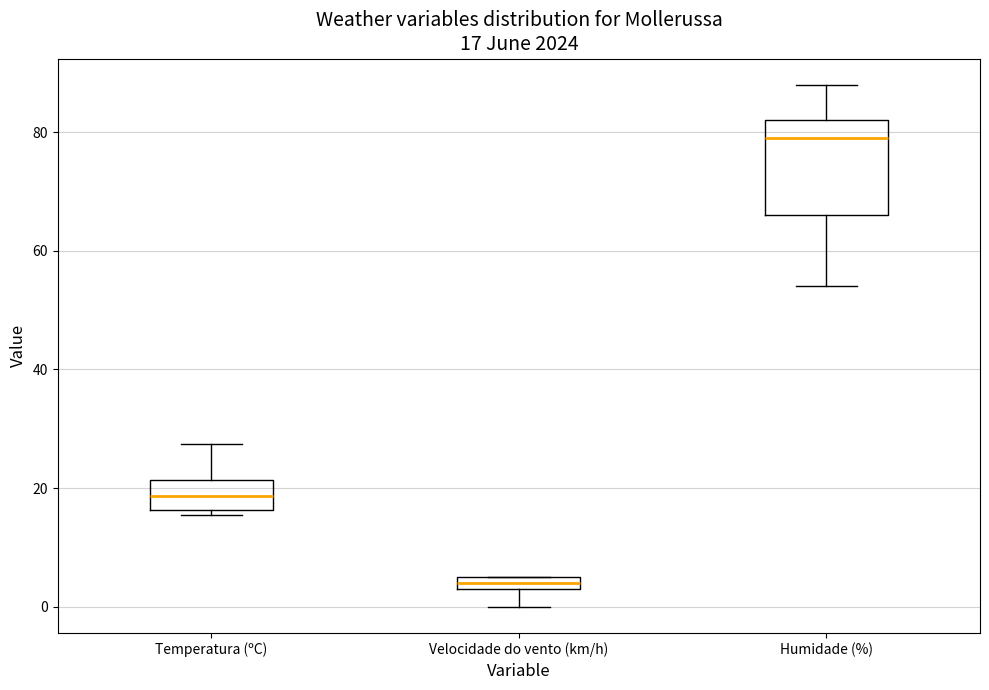

Comparing the boxes themselves (not the whiskers), which one is the tallest?

Humidade (%)